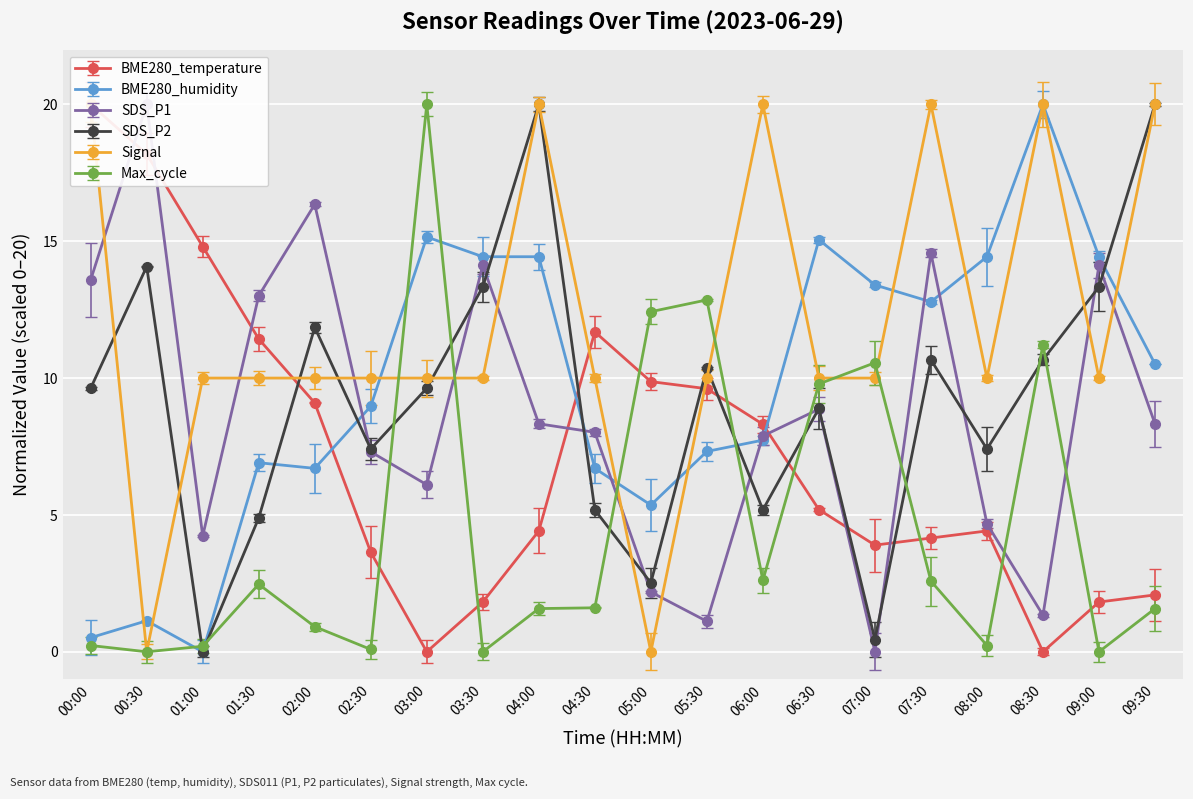

What position from the right is 09:30?

1